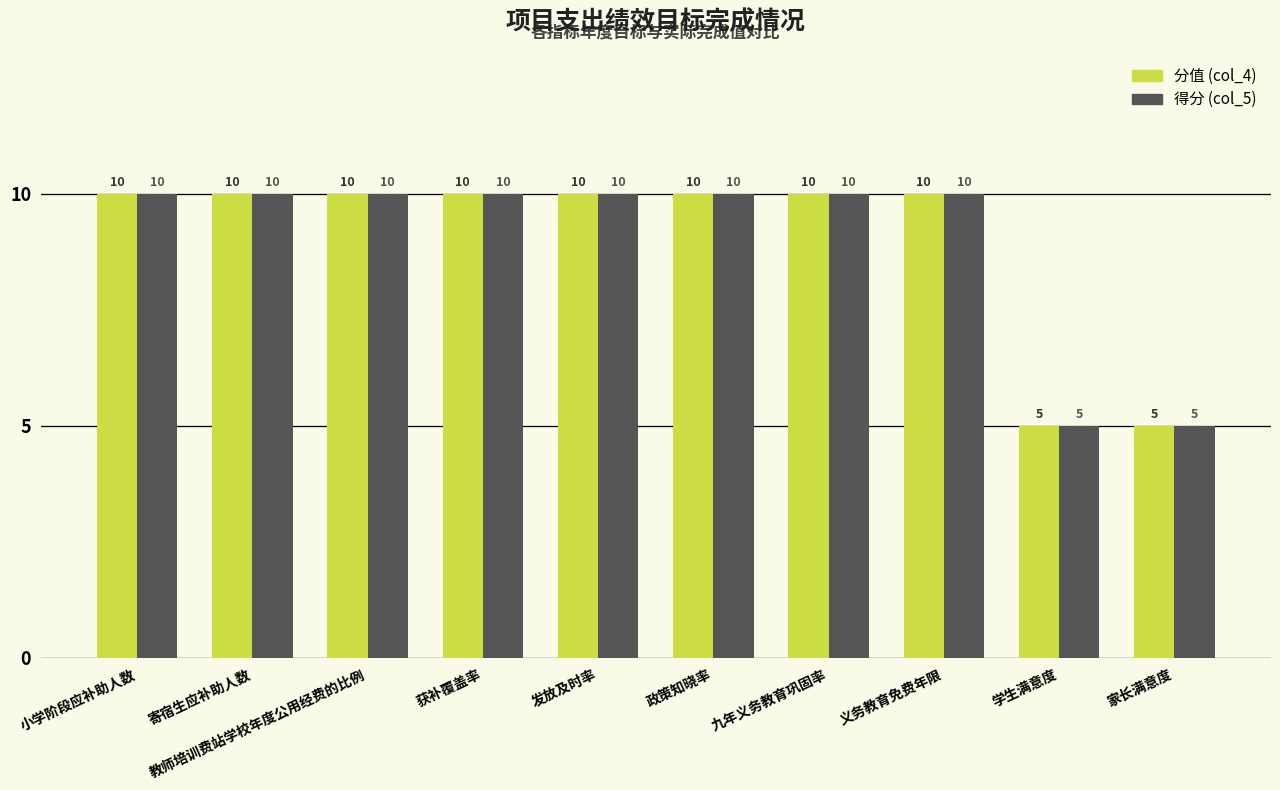

What is the average value of the 得分 (col_5) series?

9